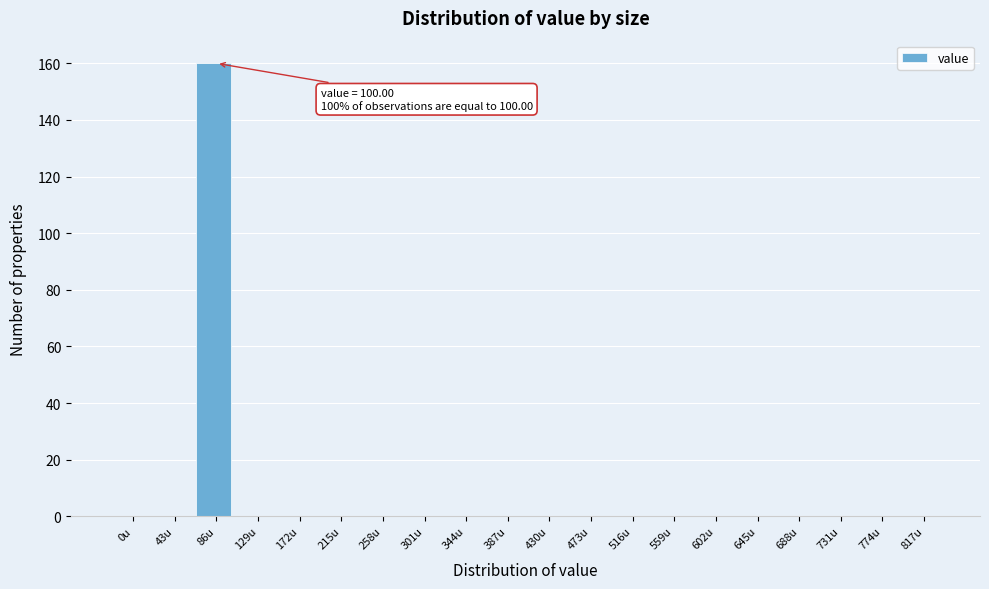

Reading left to right, extract all data points from this chart.

0u=0	43u=0	86u=160	129u=0	172u=0	215u=0	258u=0	301u=0	344u=0	387u=0	430u=0	473u=0	516u=0	559u=0	602u=0	645u=0	688u=0	731u=0	774u=0	817u=0